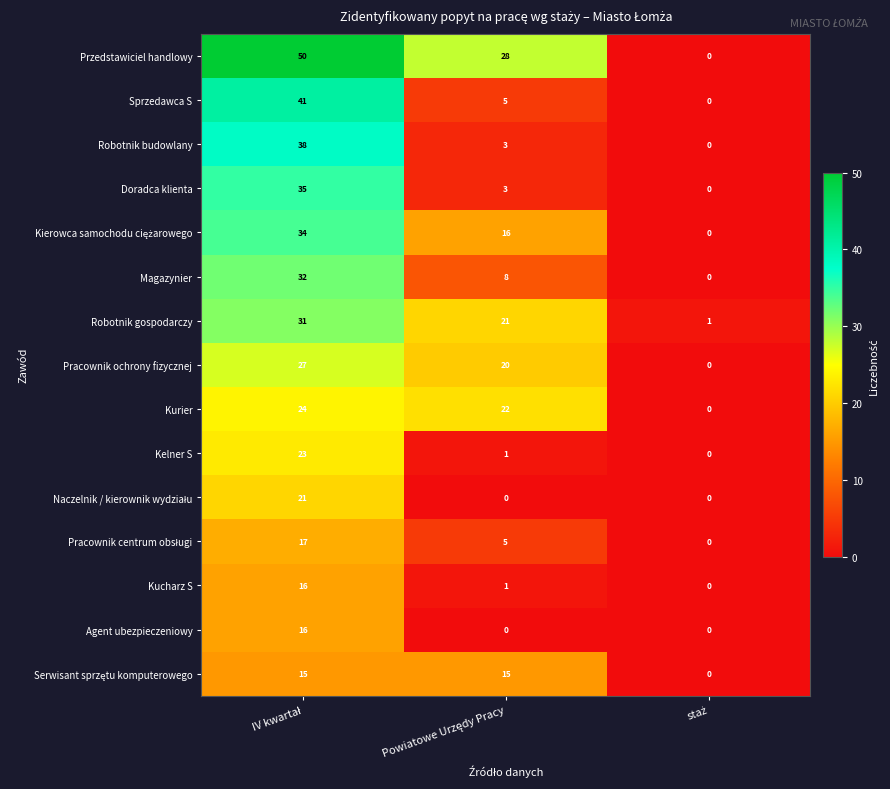

What is the difference between the maximum and minimum values in the Kurier series?

24